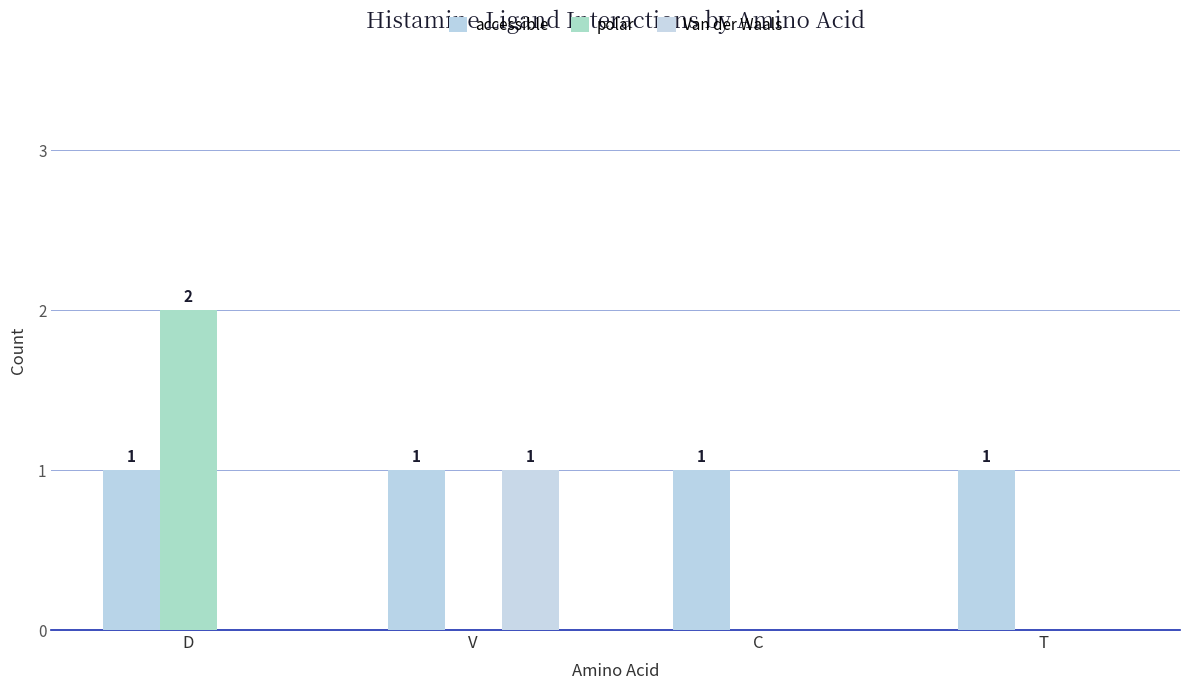

At which label is polar closest to 1?

D